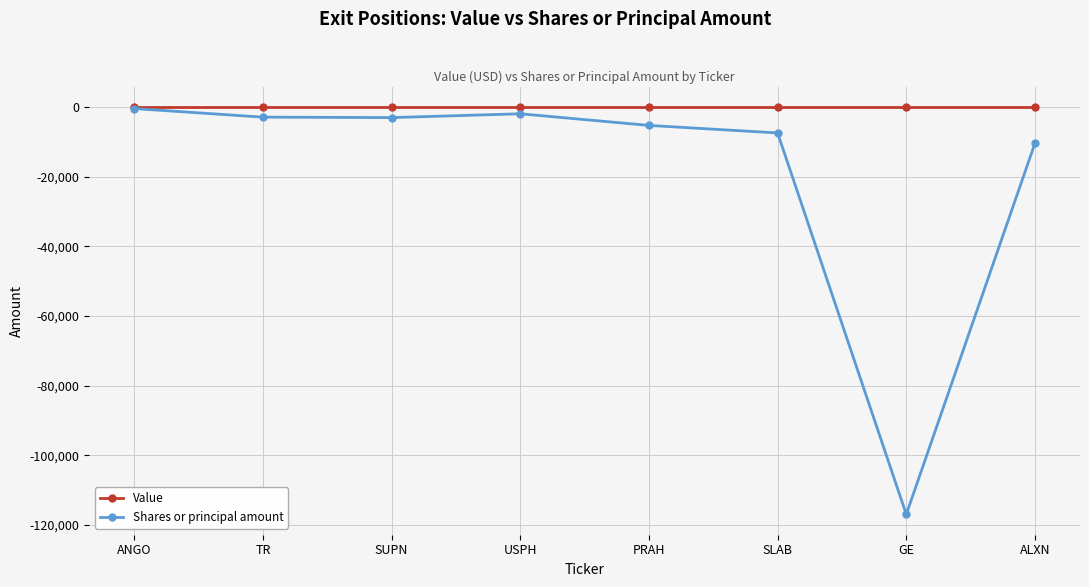

Count the number of categories in the chart.

8